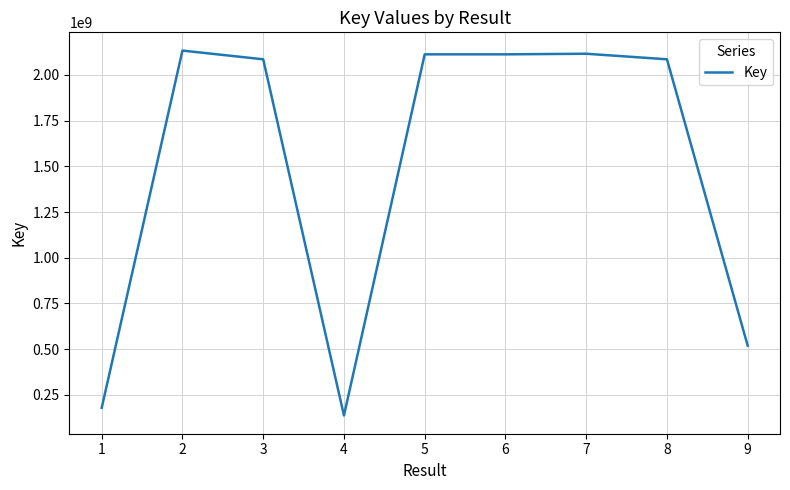

Which has a higher value, 2 or 6?

2